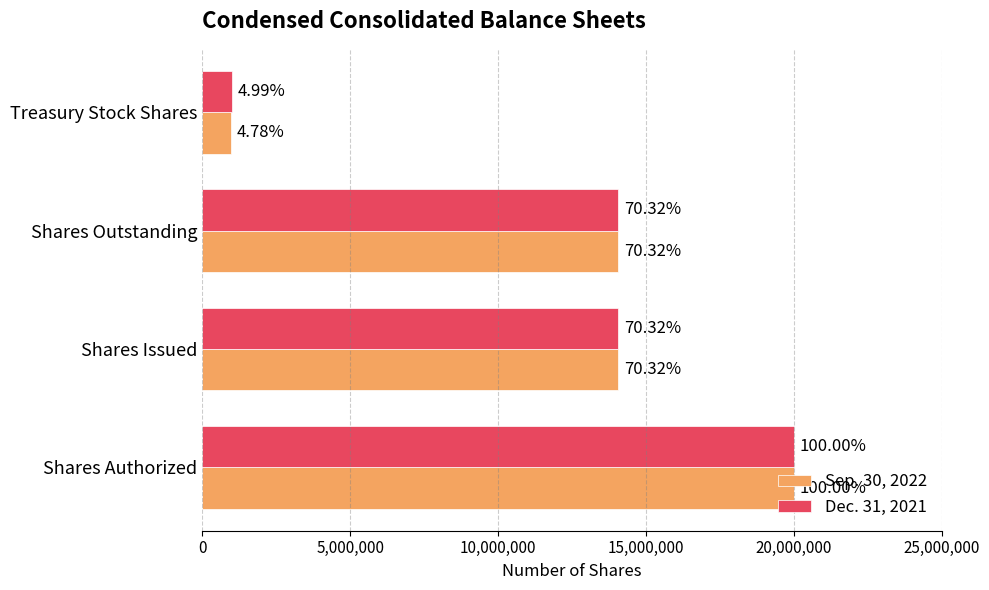

What is the sum of all Sep. 30, 2022 values?

49084497